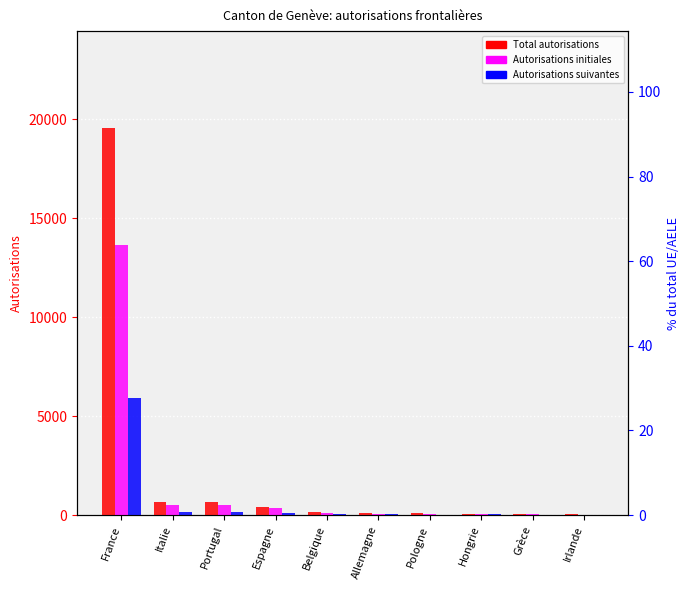

Which series has the widest spread of values?

Total autorisations